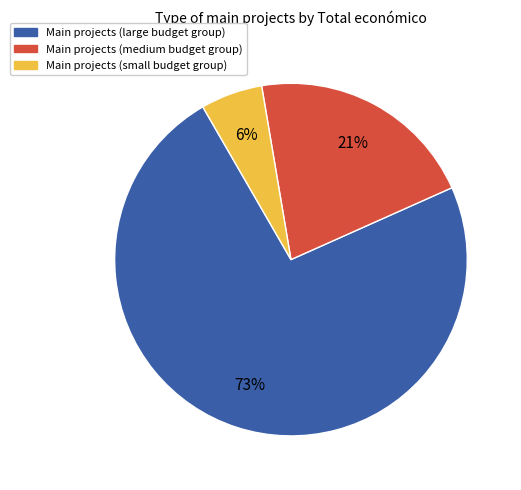

Is there any slice that represents more than half of the pie?

Yes